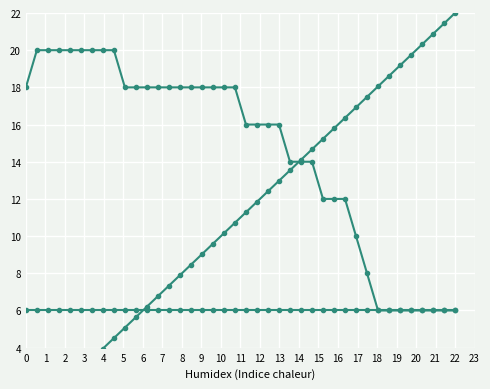

True or false: Temperature (C) and Hour intersect in this chart.

False